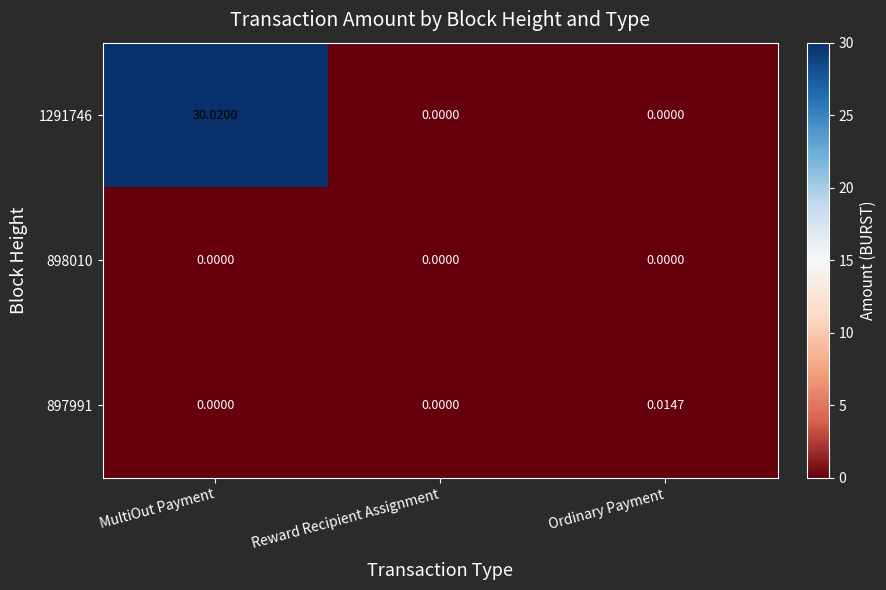

List the series in order of their peak value, lowest first.

898010, 897991, 1291746